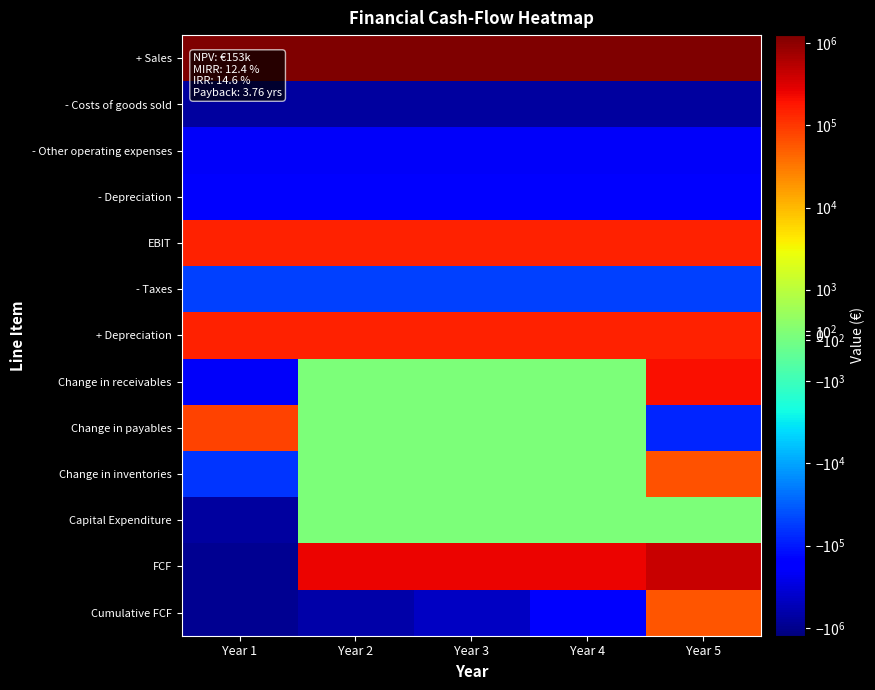

Which label corresponds to the smallest value in the chart?

Year 1